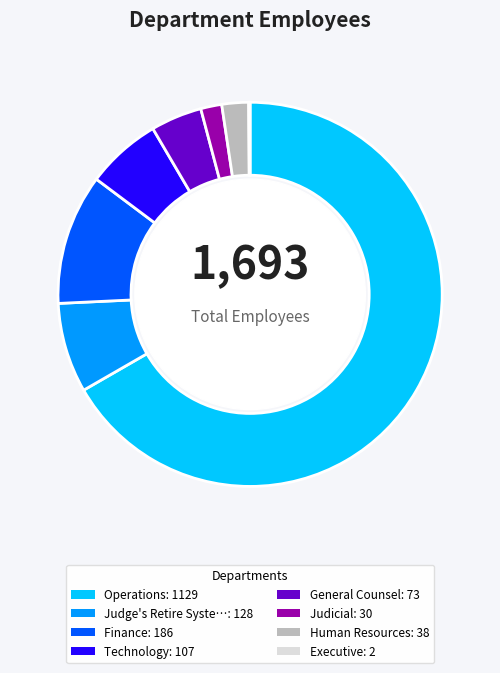

Does any single category account for the majority?

Yes